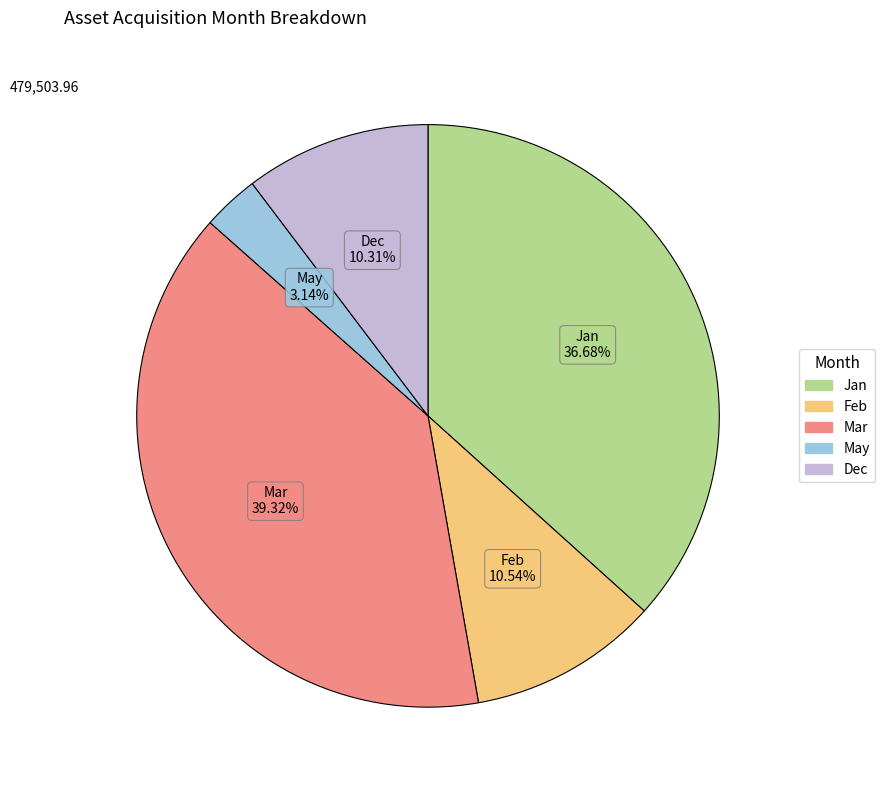

Does any single category account for the majority?

No